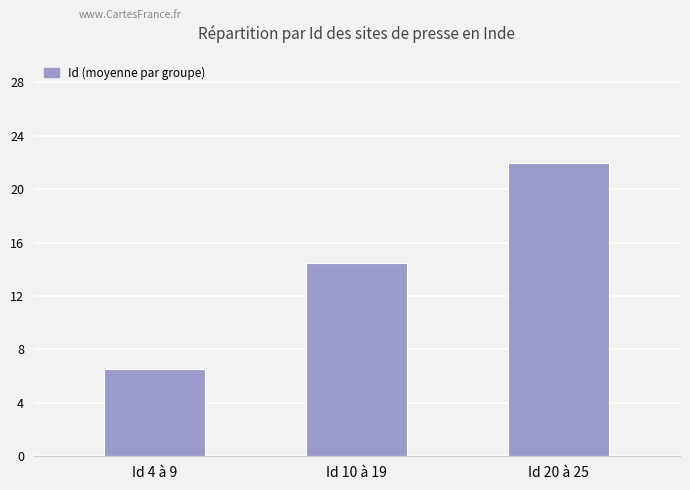

What is the smallest value displayed?

6.5